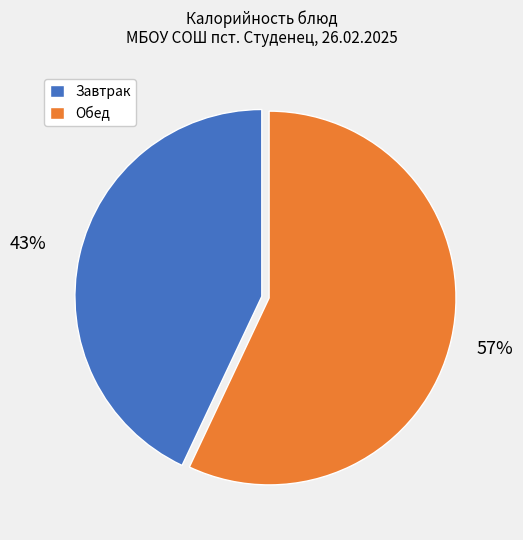

To the nearest percent, what is the average slice percentage?

50%